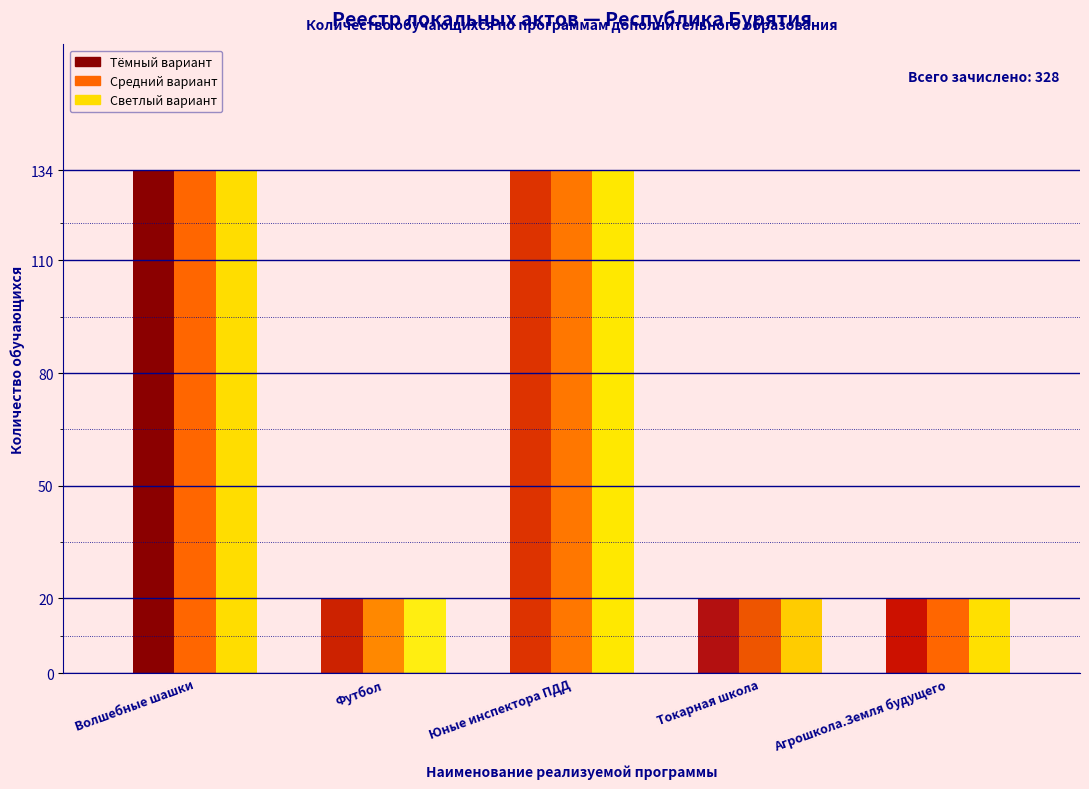

What is the total value across all series at Агрошкола.Земля будущего?

60